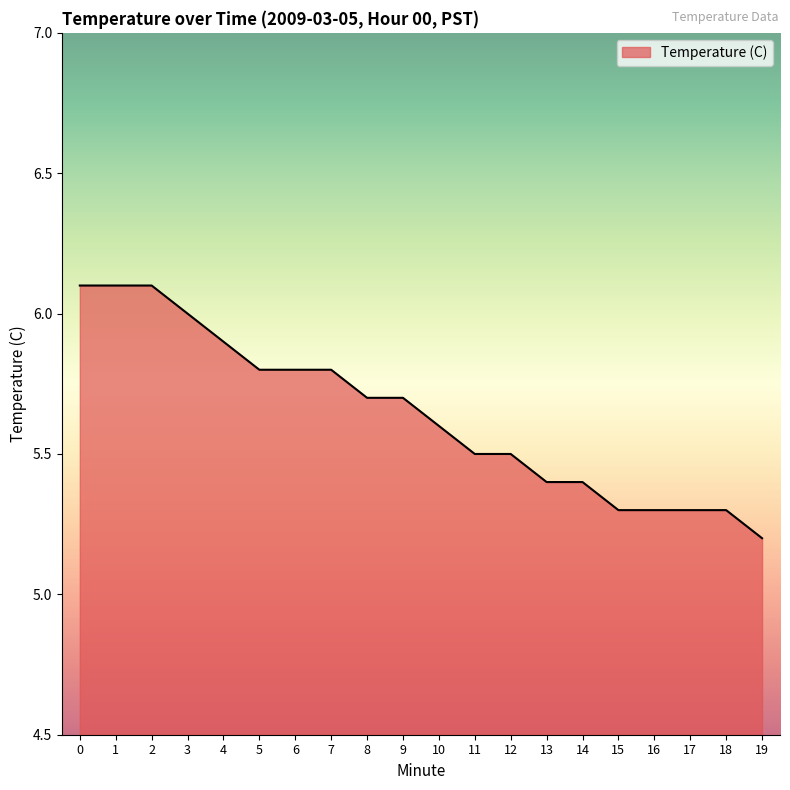

What is the maximum value shown in the chart?

6.1